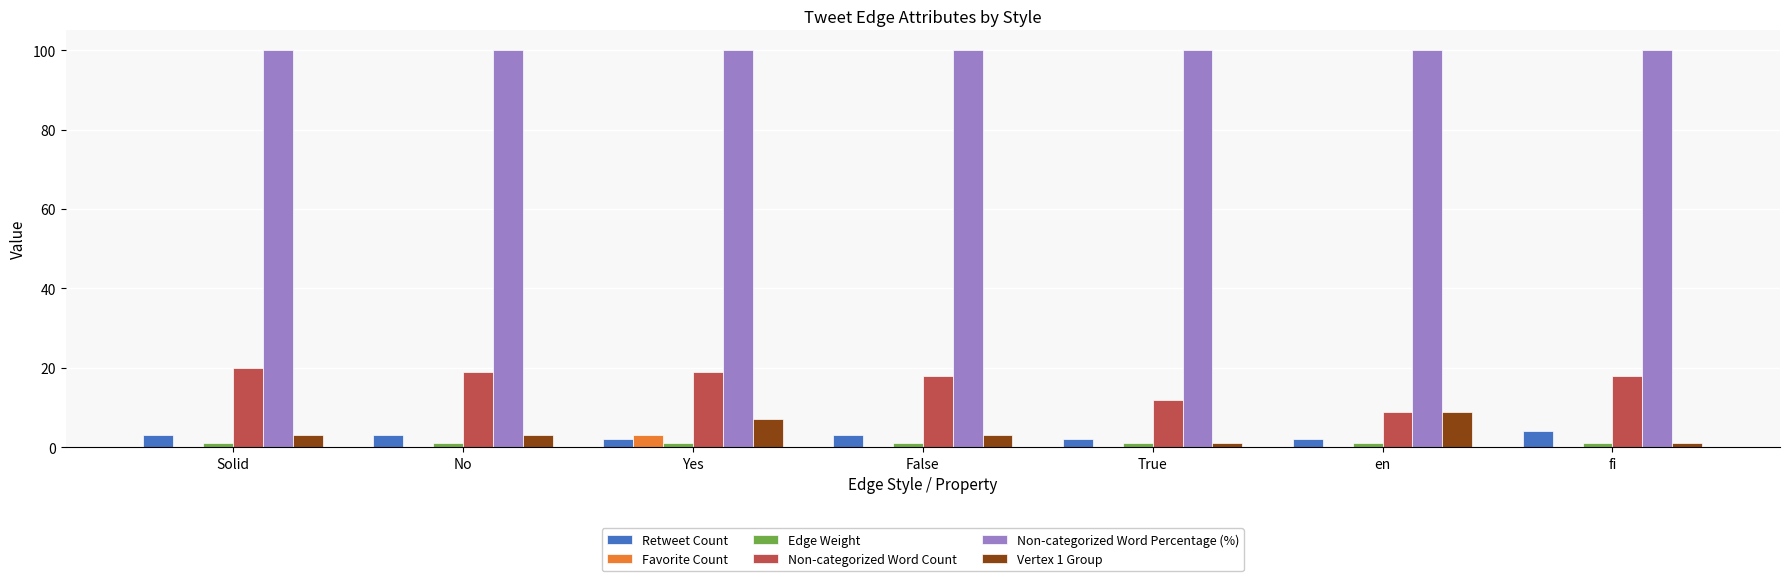

Read the Retweet Count value at True.

2